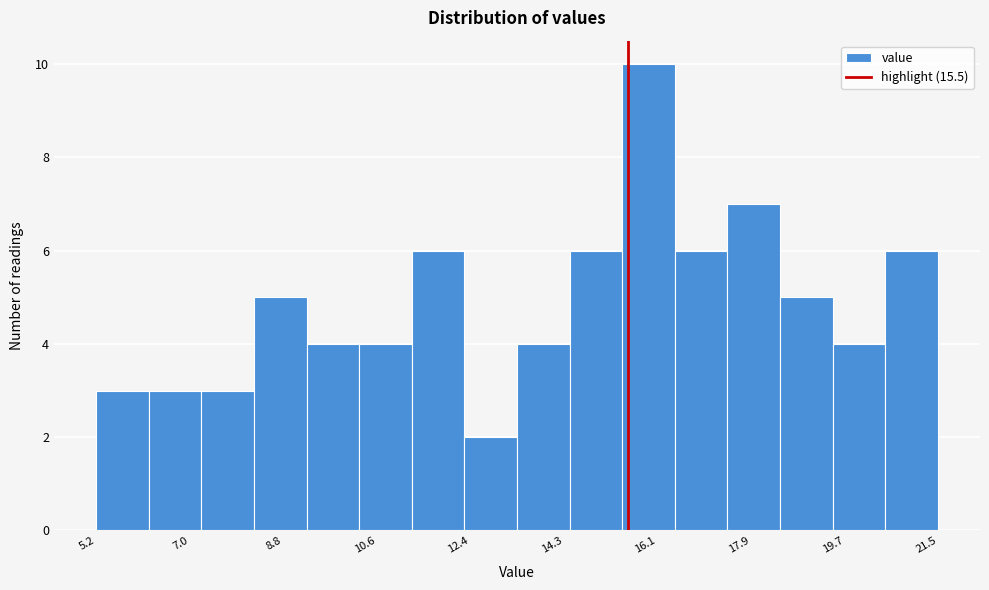

Over which range of the x-axis is the bar tallest?

15.4 to 16.4